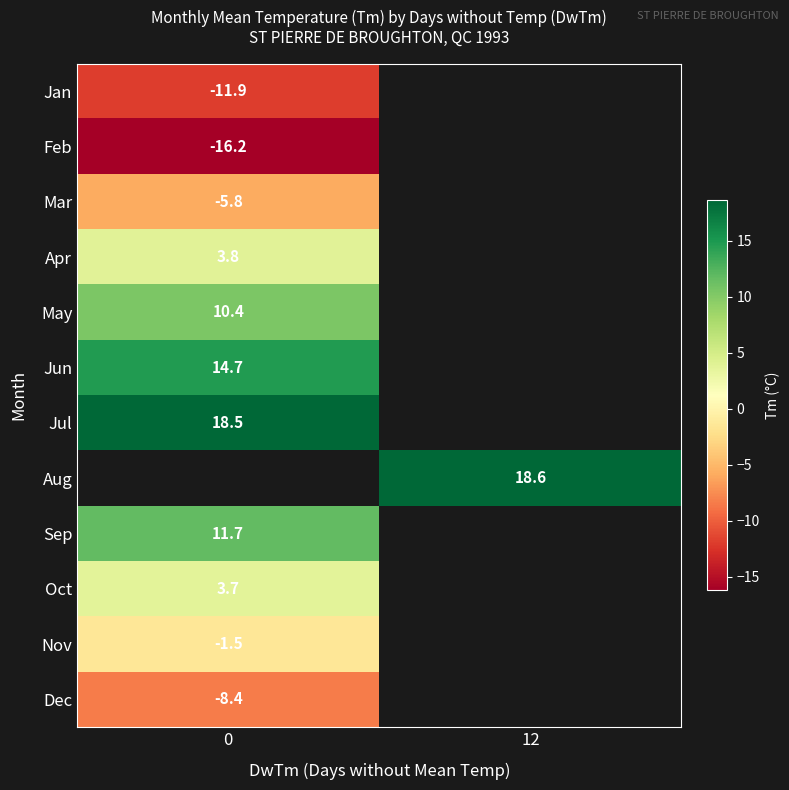

True or false: Jun has a value of 7.2 at 0.

False